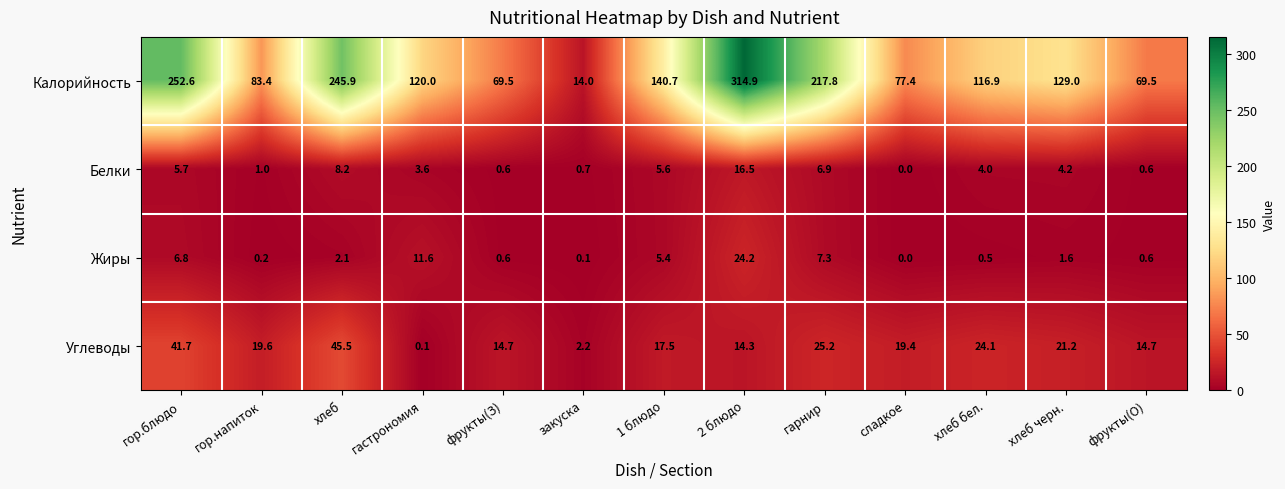

Count the number of data series in this chart.

4